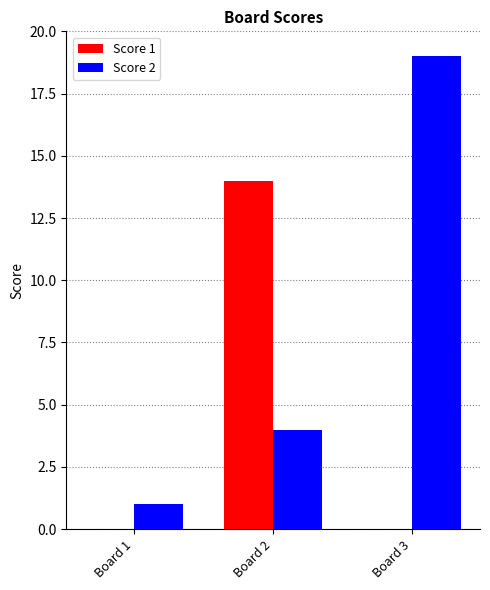

Which series has the widest spread of values?

Score 2